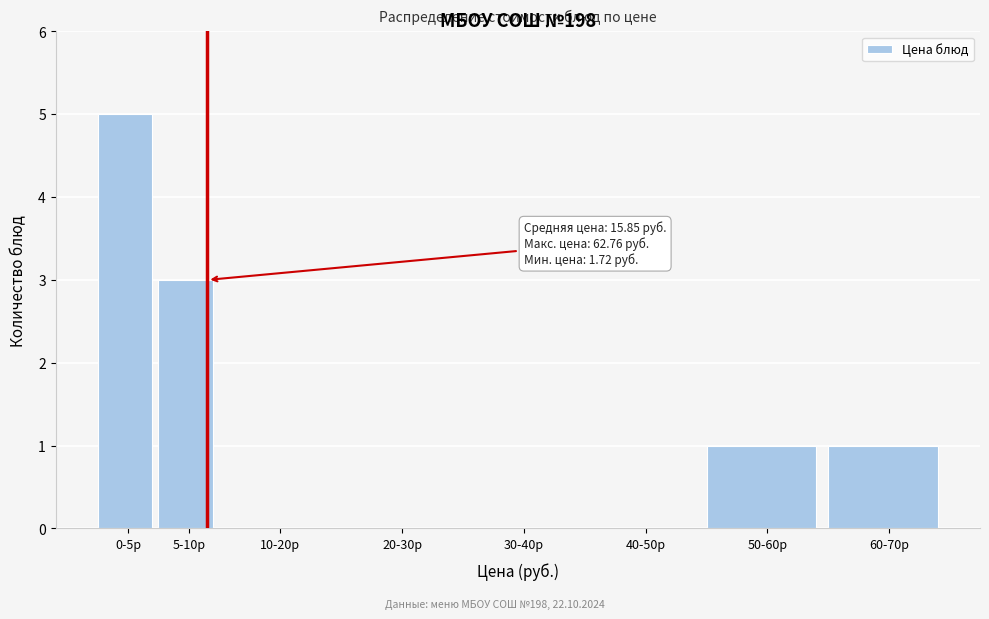

Reading right to left, extract all data points from this chart.

60-70р=1	50-60р=1	40-50р=0	30-40р=0	20-30р=0	10-20р=0	5-10р=3	0-5р=5